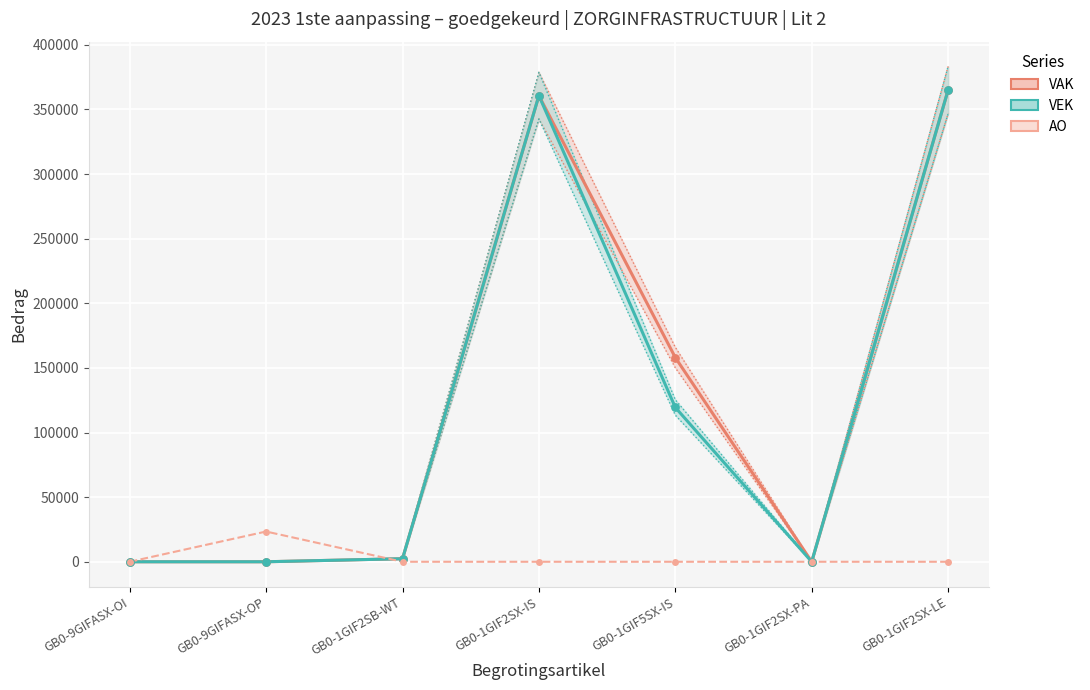

Which series contains the highest Y value?

VAK